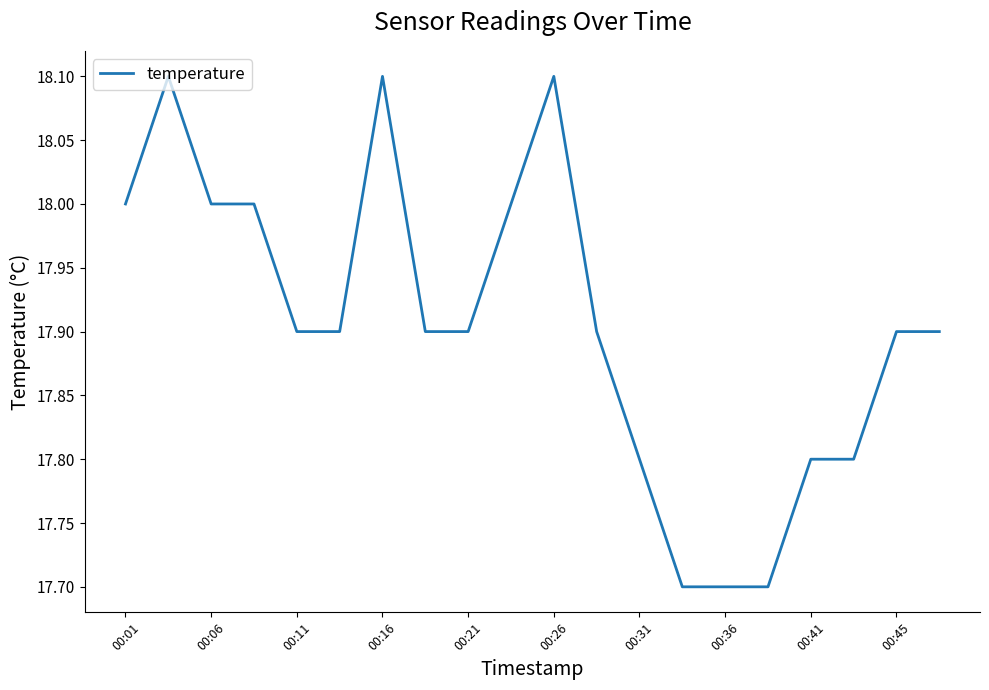

What is the greatest value displayed?

18.1